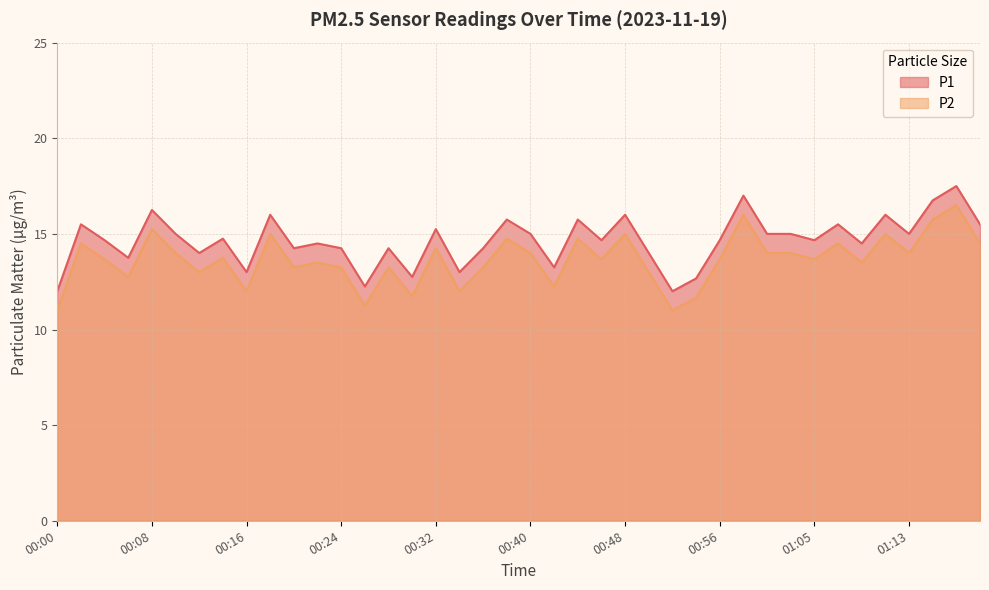

True or false: P1 and P2 intersect in this chart.

False